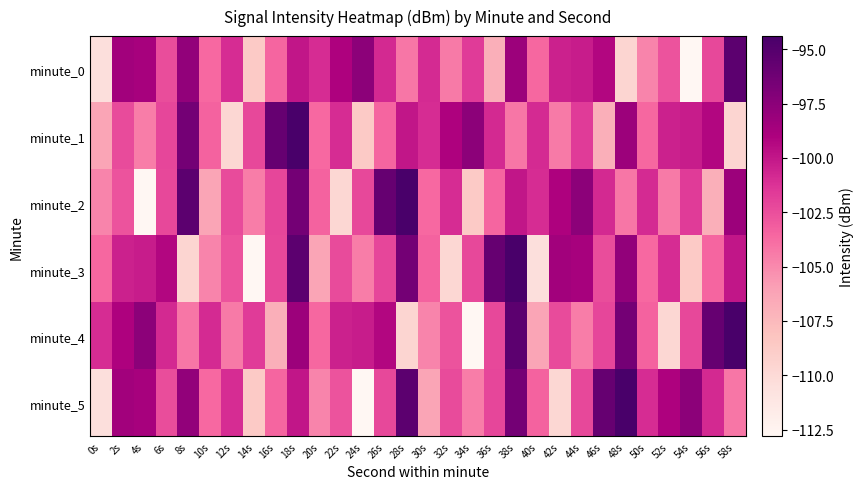

Between 44s and 4s, which is larger?

4s